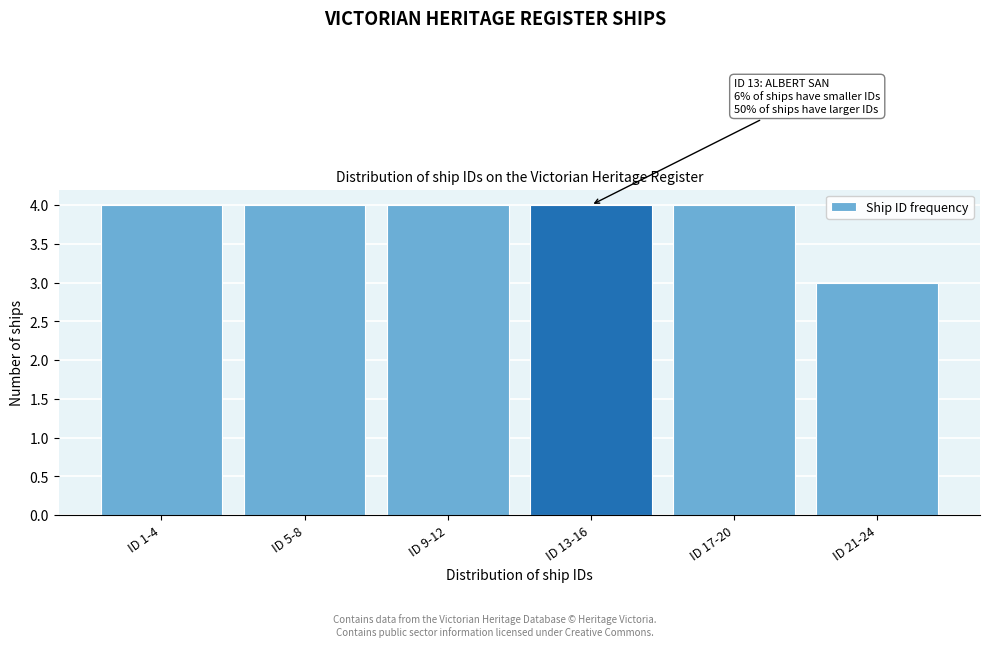

Reading left to right, list all the values displayed in this chart.

4	4	4	4	4	3